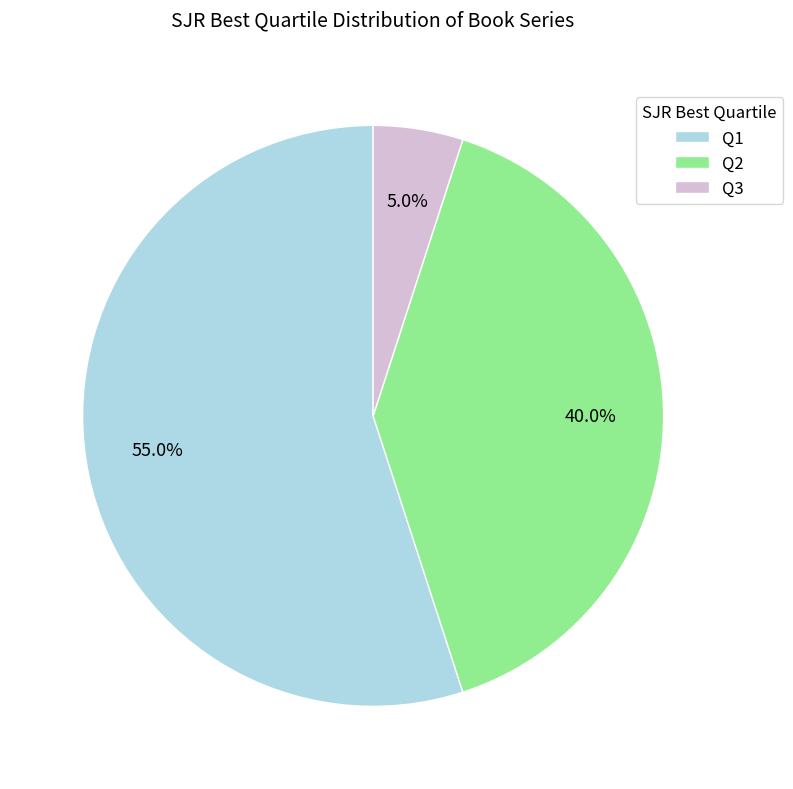

What is the smallest slice in the pie chart?

Q3